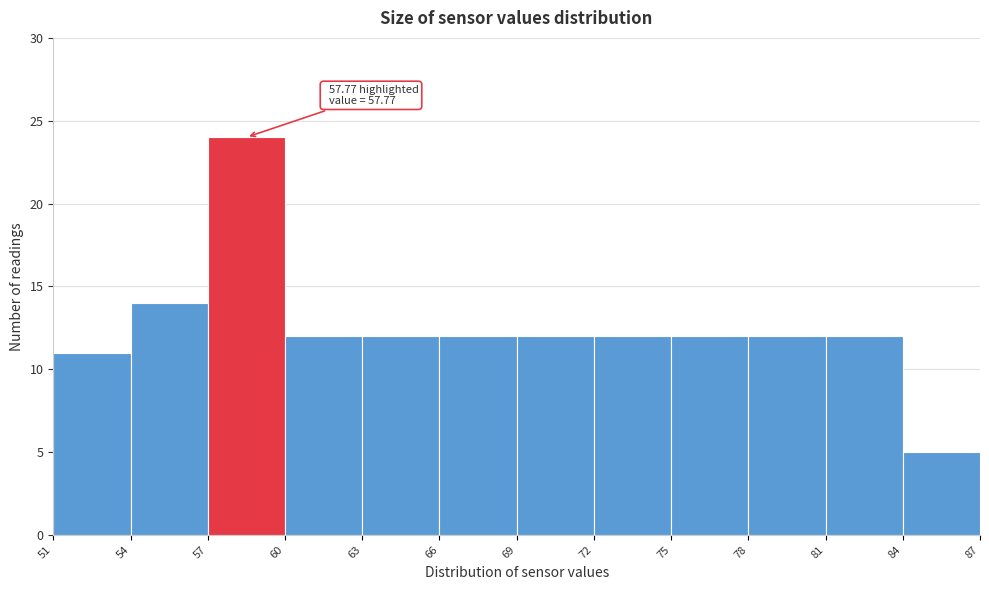

Which range on the x-axis has the tallest bar?

57 to 60